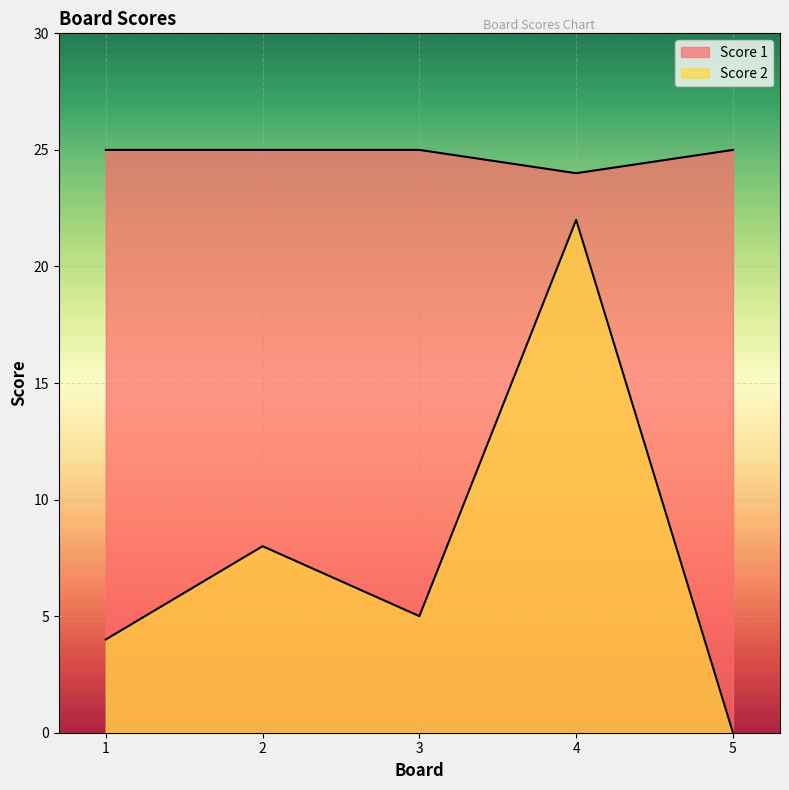

Reading left to right, transcribe all the data shown in this chart.

Score 2: 1=4	2=8	3=5	4=22	5=0
Score 1: 1=25	2=25	3=25	4=24	5=25